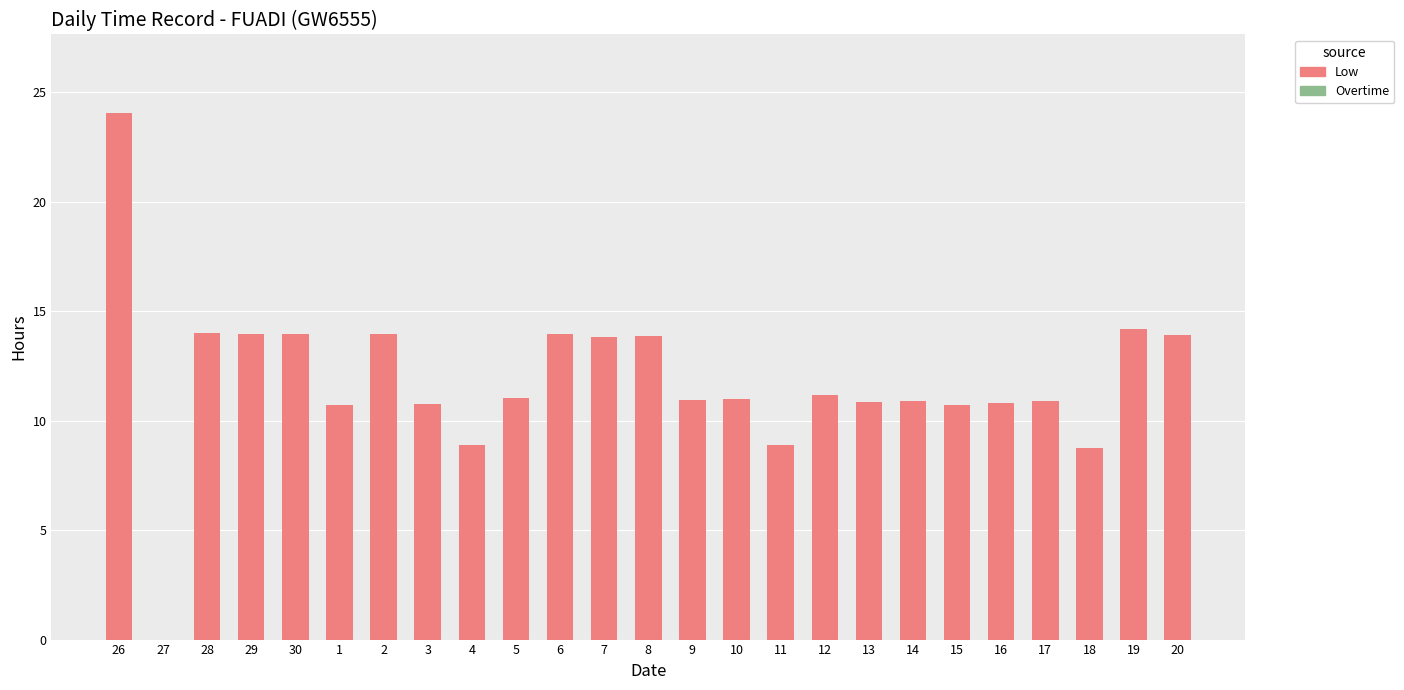

What is the sum of all values?

296.0